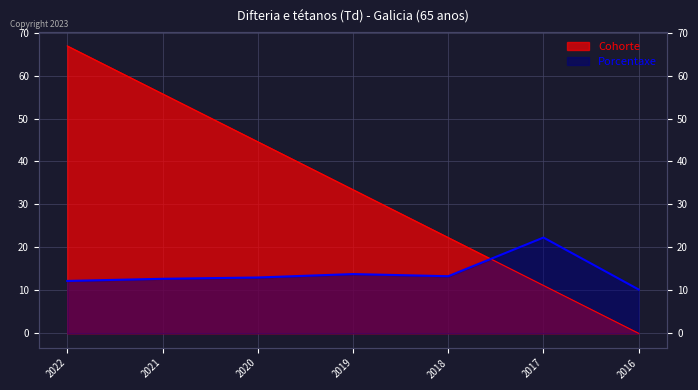

Reading left to right, extract all data points from this chart.

Cohorte: 2022=66.9	2021=55.8	2020=44.6	2019=33.5	2018=22.3	2017=11.2	2016=0.0
Porcentaxe: 2022=12.2	2021=12.7	2020=13.0	2019=13.8	2018=13.3	2017=22.3	2016=10.2